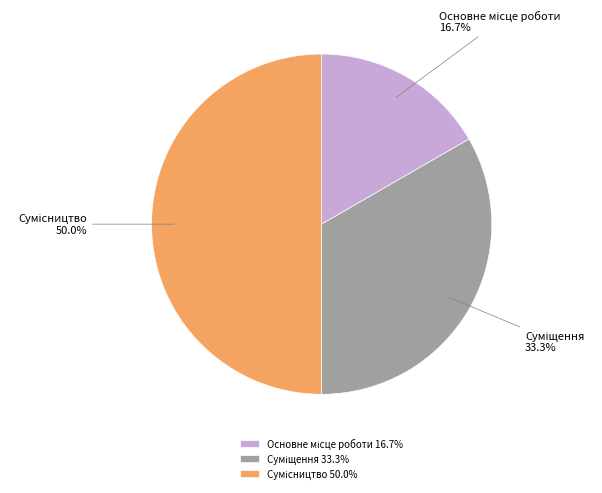

What is the change in value from Основне місце роботи to Сумісництво?

+2